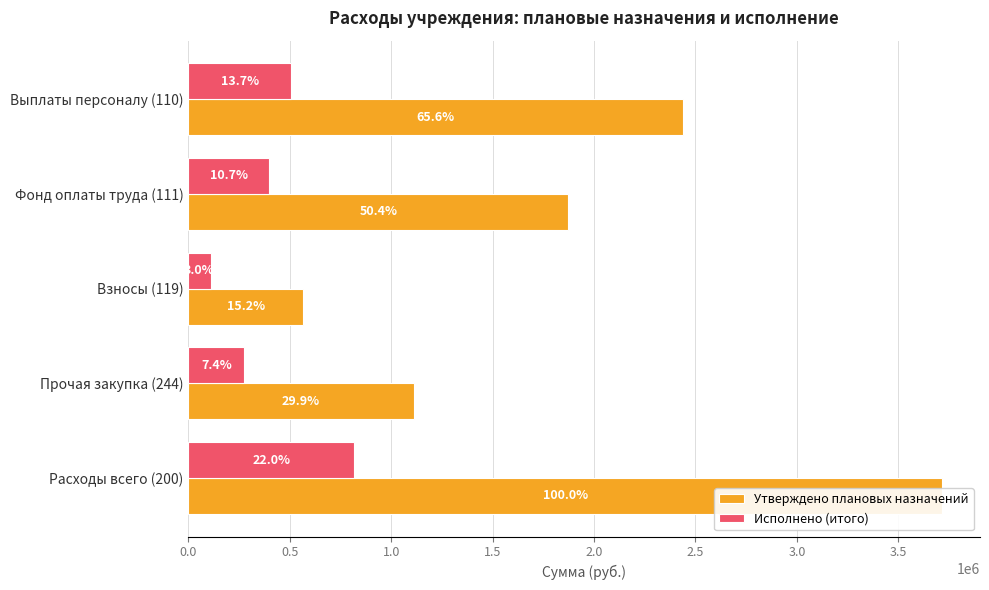

Between Выплаты персоналу (110) and Расходы всего (200), which is larger?

Расходы всего (200)